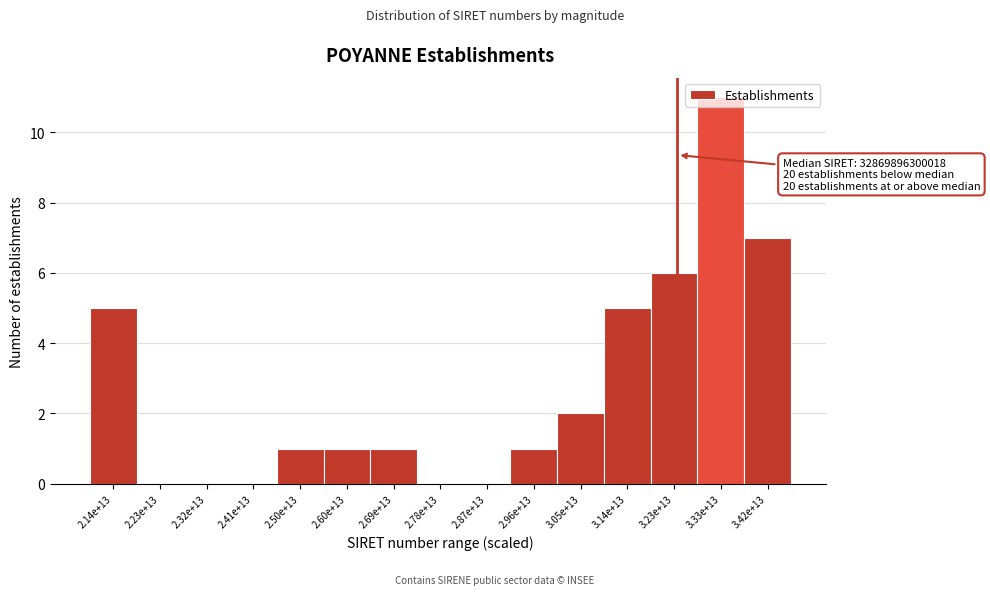

What is the change in value from 2.23e+13 to 3.33e+13?

+11